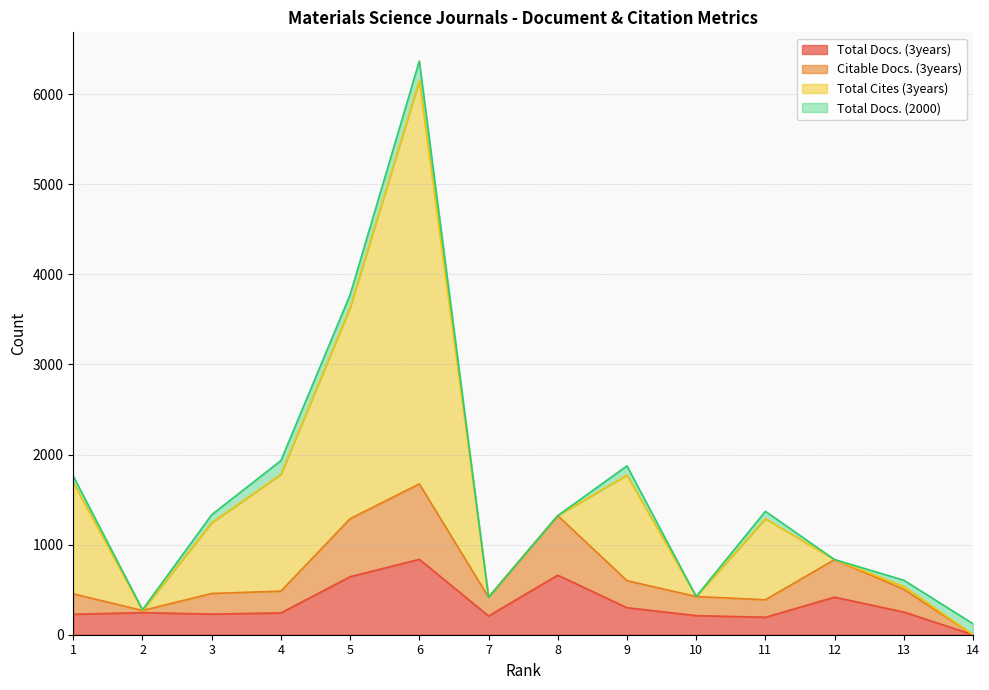

Is the value of Citable Docs. (3years) at 12 greater than the value of Total Docs. (3years) at 13?

Yes